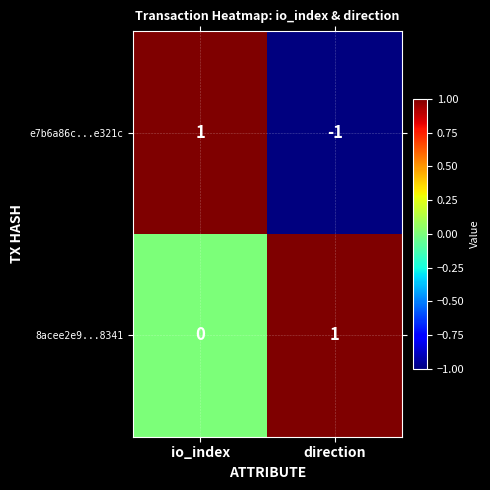

What is the minimum value shown in the chart?

-1